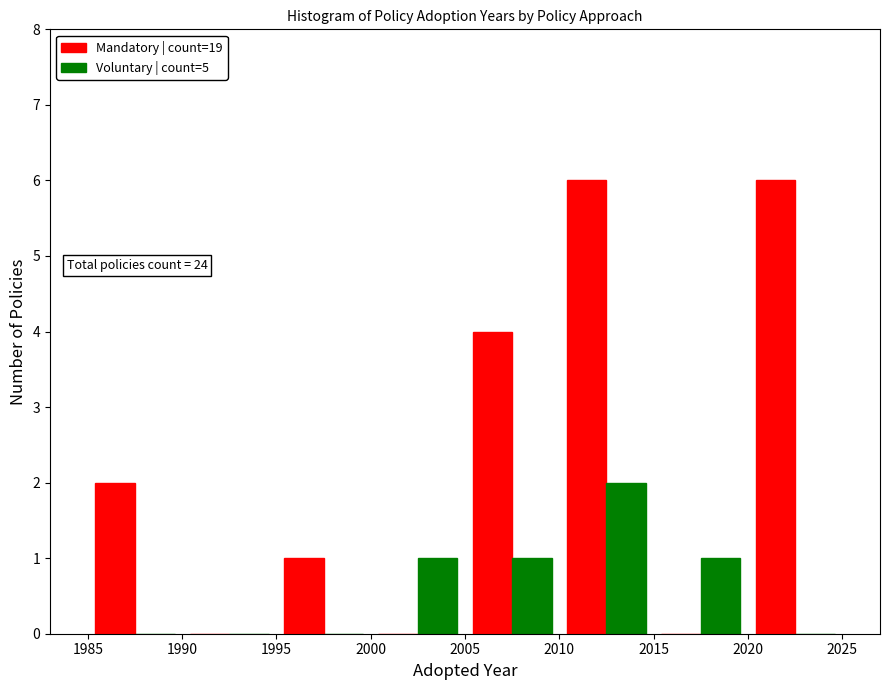

In the Voluntary | count=5 series, which range on the x-axis has the tallest bar?

2010 to 2015